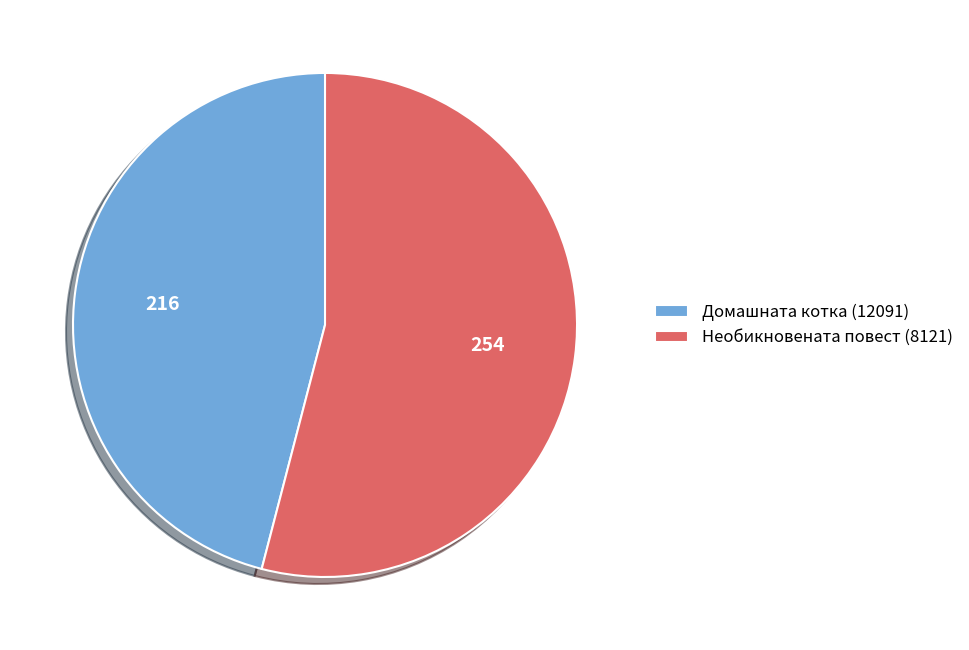

Is it true that Необикновената повест (8121) is 54% of the pie?

True